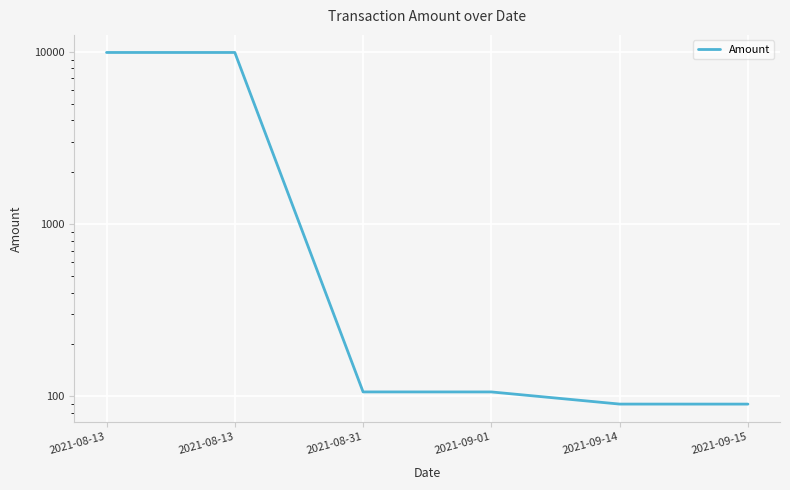

What is the smallest value displayed?

90.0